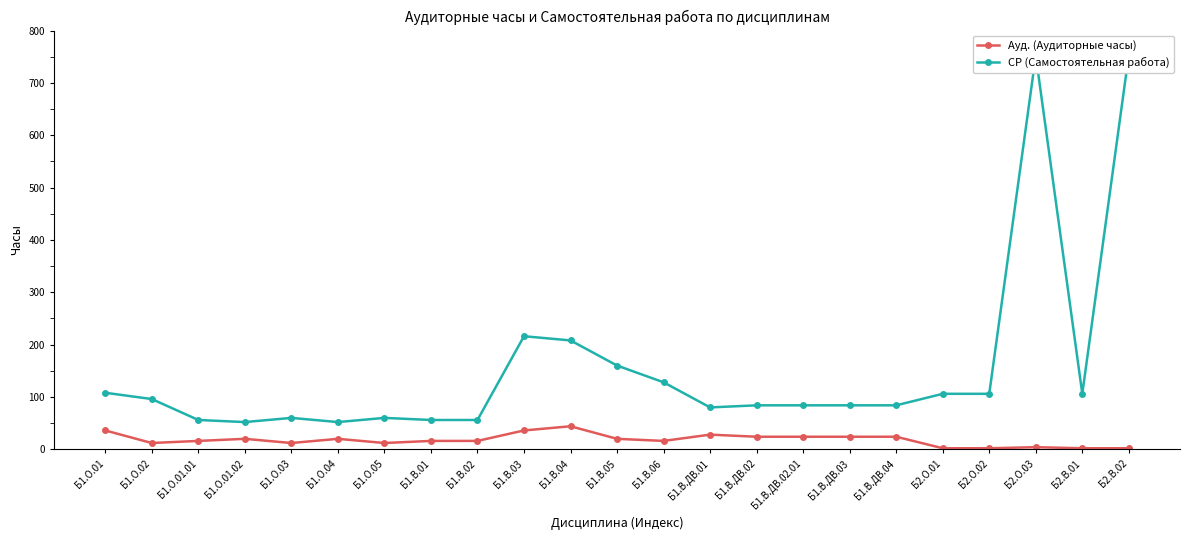

Does the chart display data point markers on the line(s)?

Yes